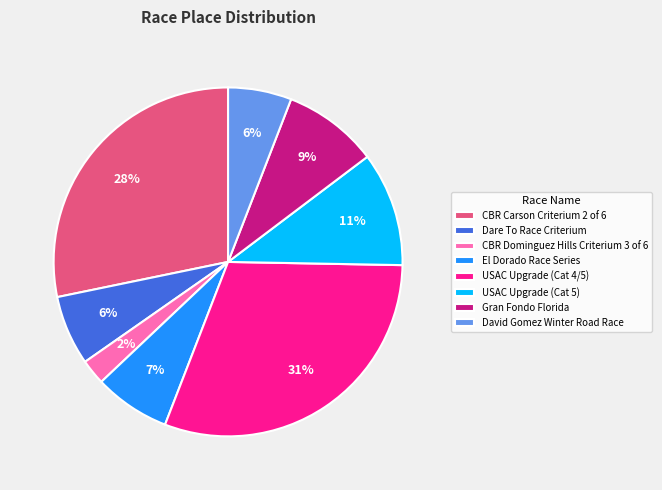

Count the number of slices in the pie.

8